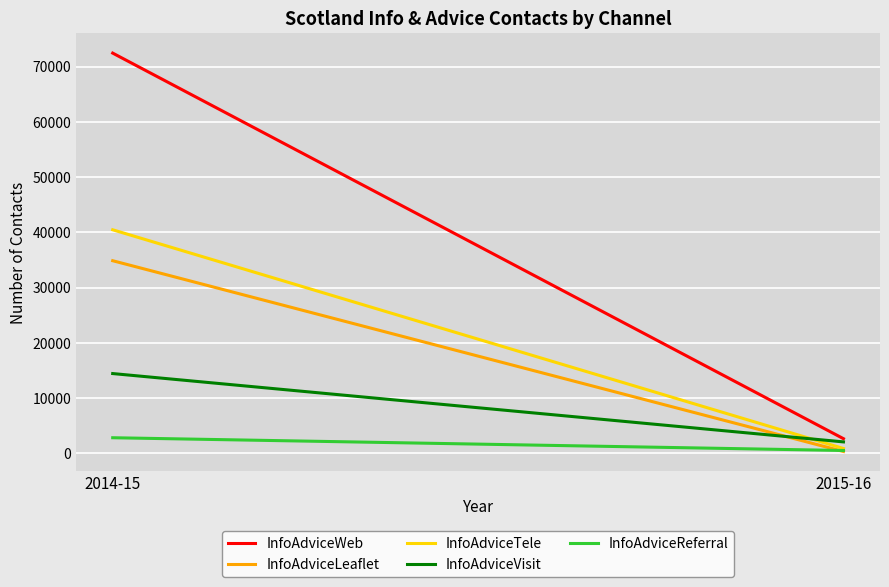

What is the average value of the InfoAdviceLeaflet series?

17619